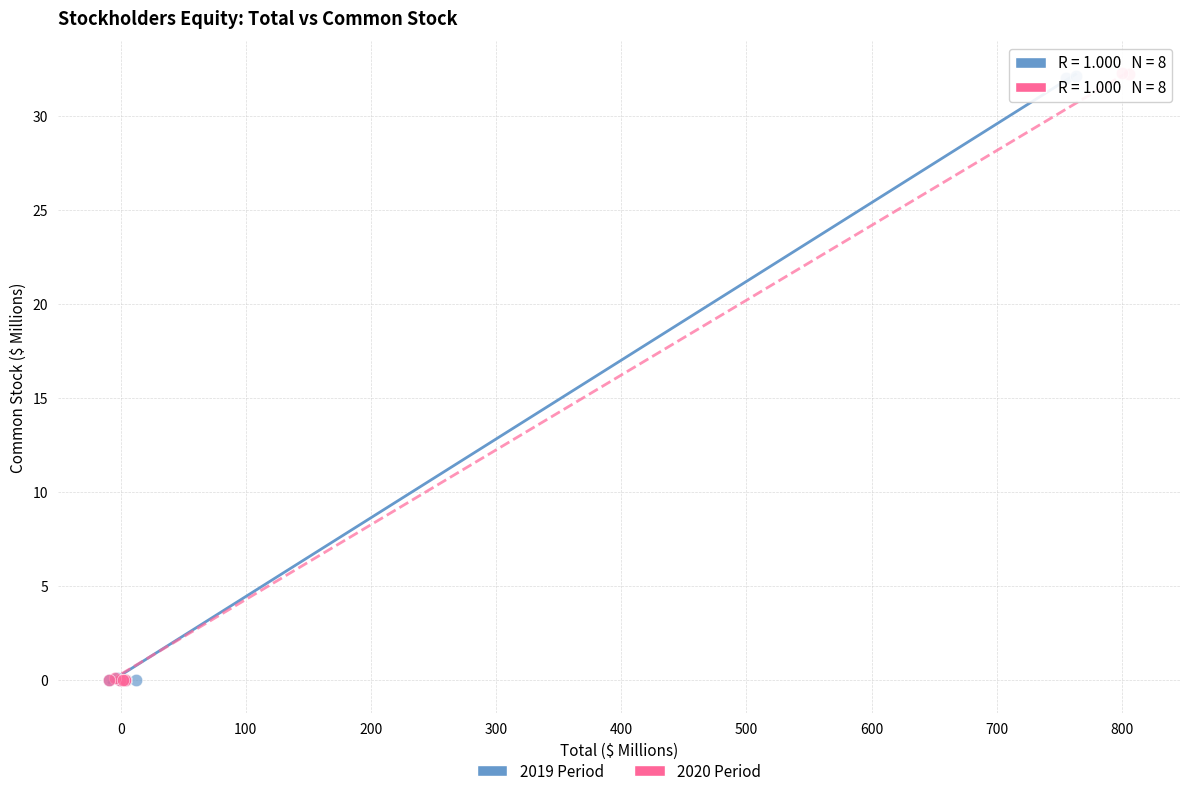

Which series has the widest spread of Y values?

2020 Period